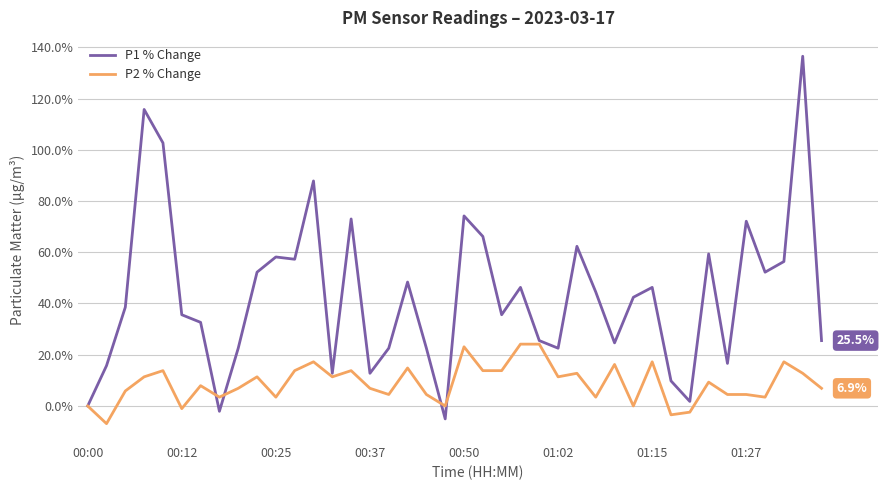

What is the minimum value shown in the chart?

-6.9